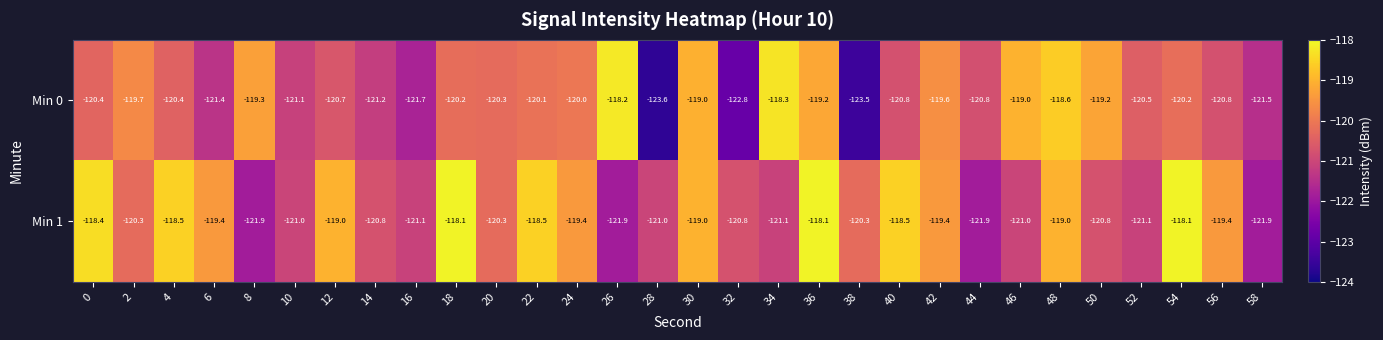

What is the difference between the Min 0 values at 14 and 52?

0.7